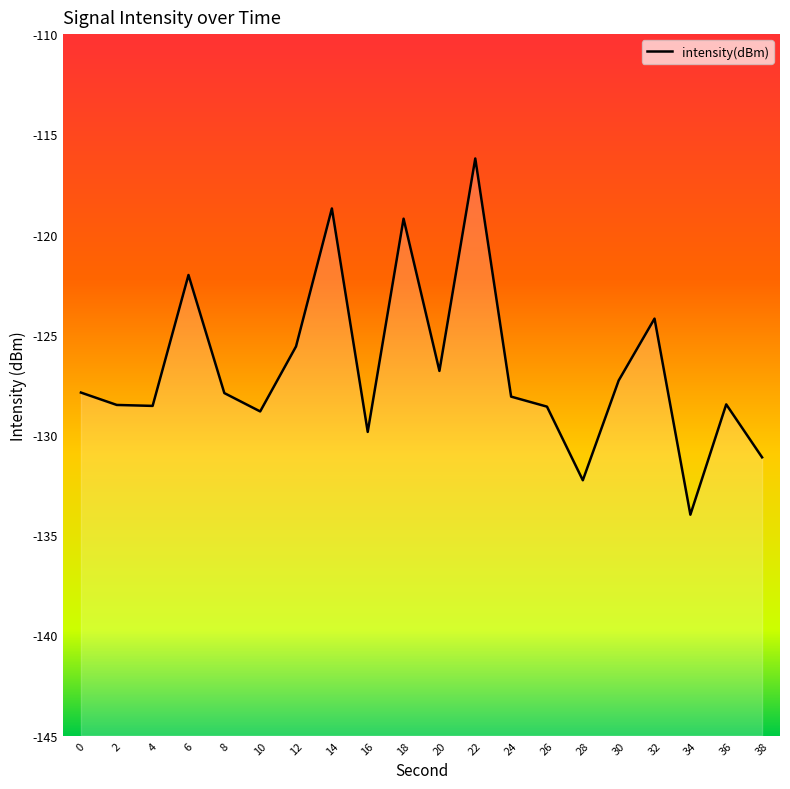

The chart shows a value of -118.7 at 14. True or false?

True